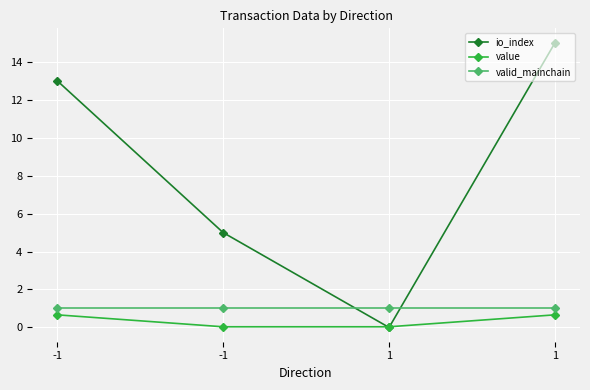

Count the number of data series in this chart.

3